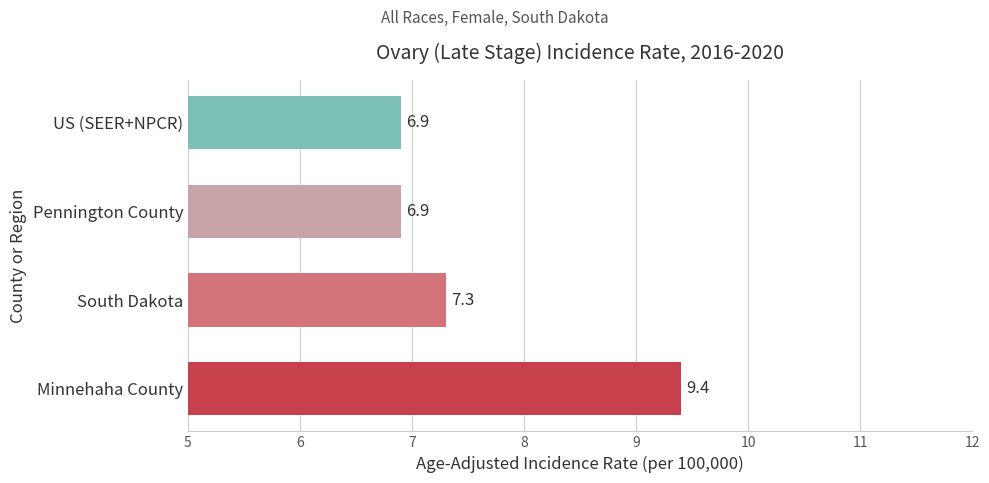

Does the chart contain any negative values?

No